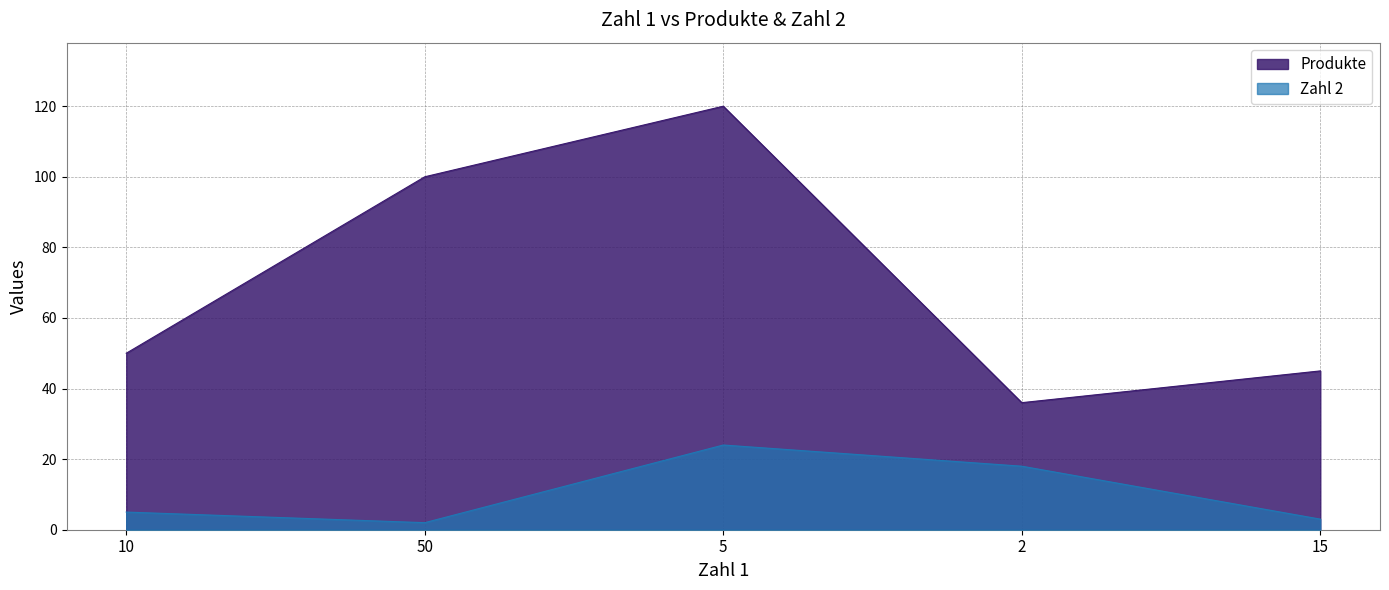

Which series changed the most between 50 and 15?

Produkte